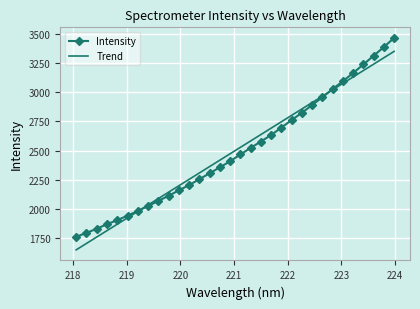

Which series has the largest range (max minus min)?

Intensity